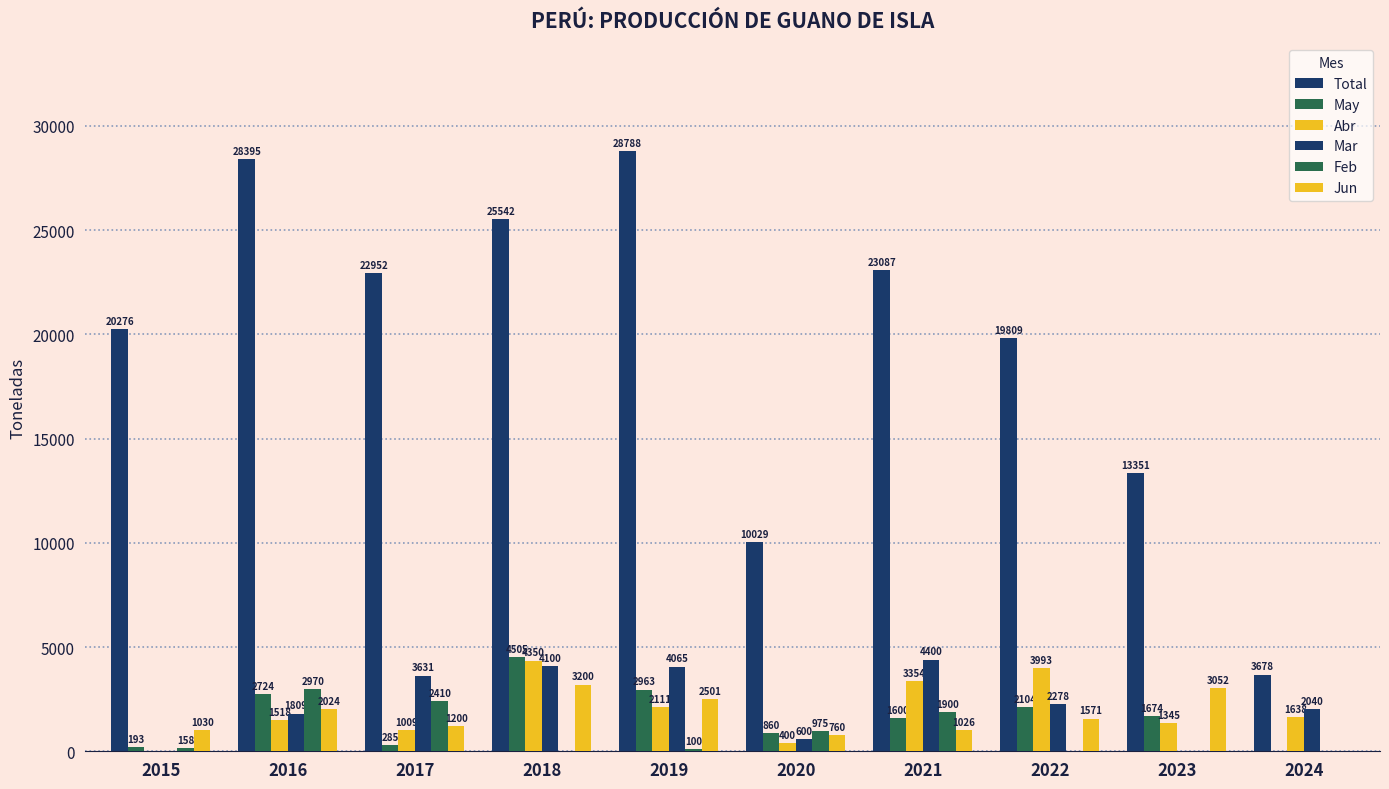

What is the value of the May bar at the 6th from the left?

860.0